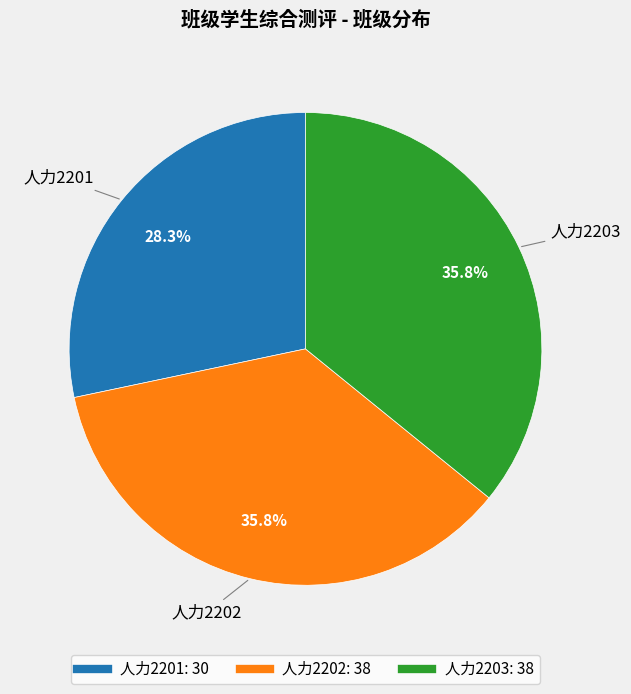

Does 人力2203 represent more than half of the total?

No